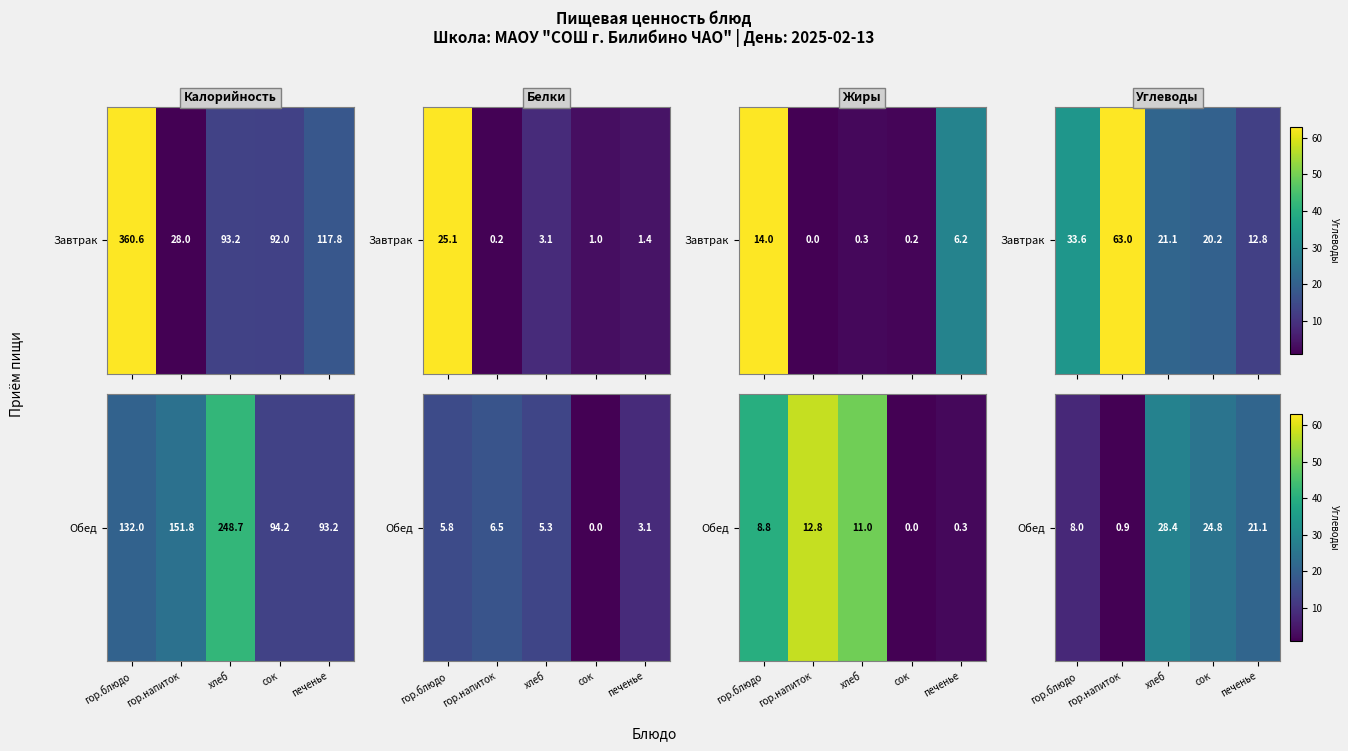

What is the sum of the values at хлеб and сок?

53.2